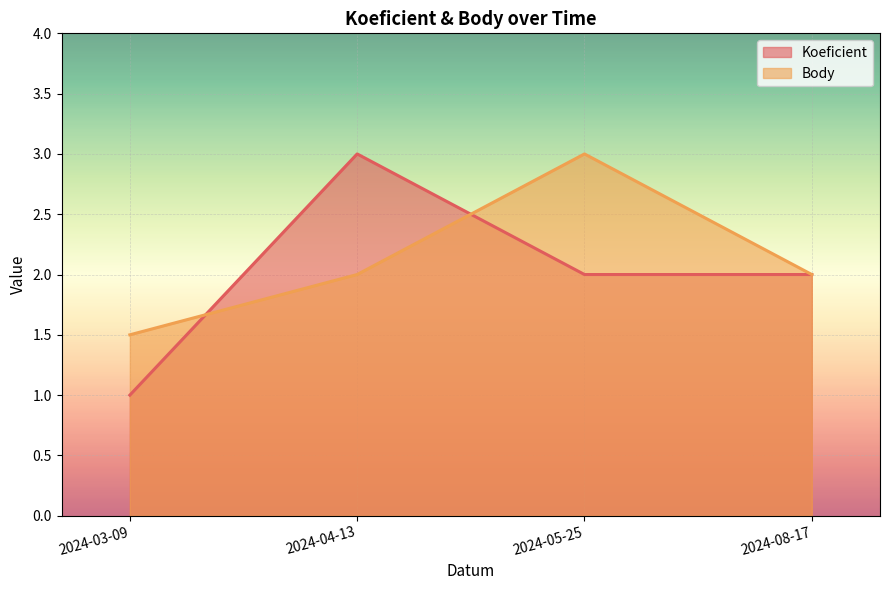

List the series in order of their peak value, highest first.

Koeficient, Body